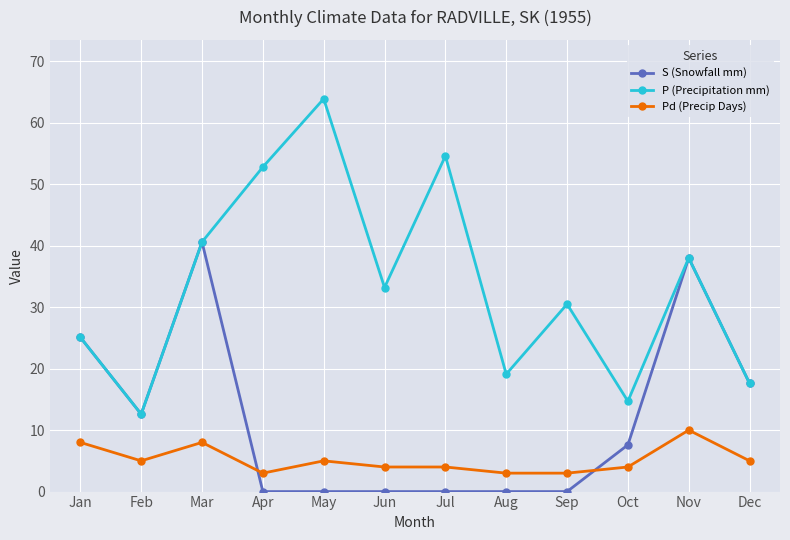

What value does the Pd (Precip Days) series have at Feb?

5.0